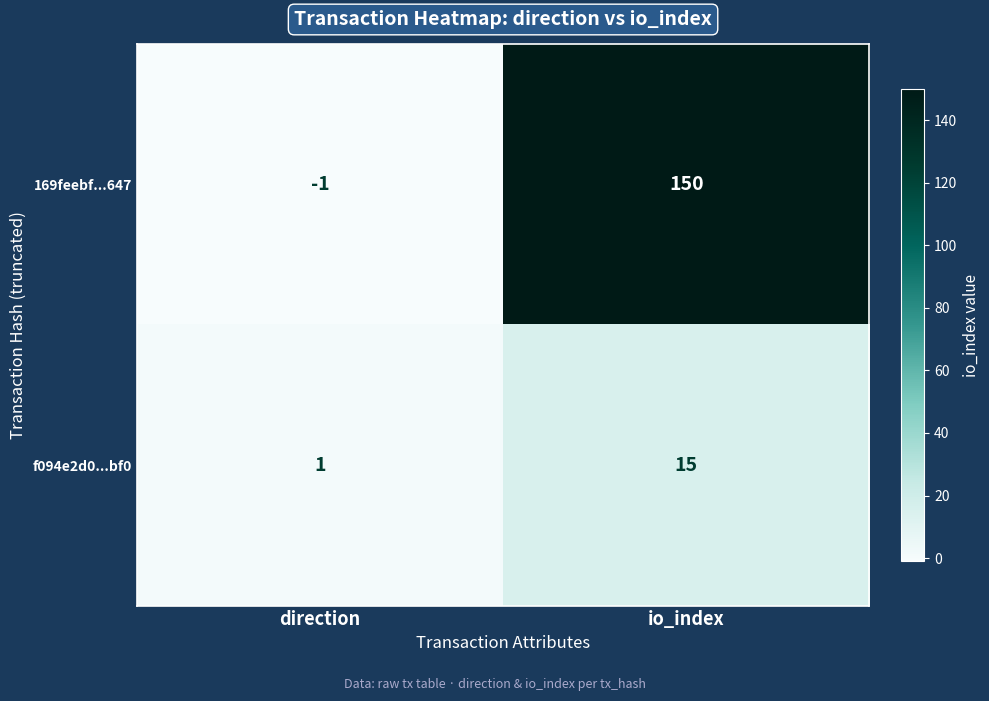

Which category has the highest value across all series?

io_index